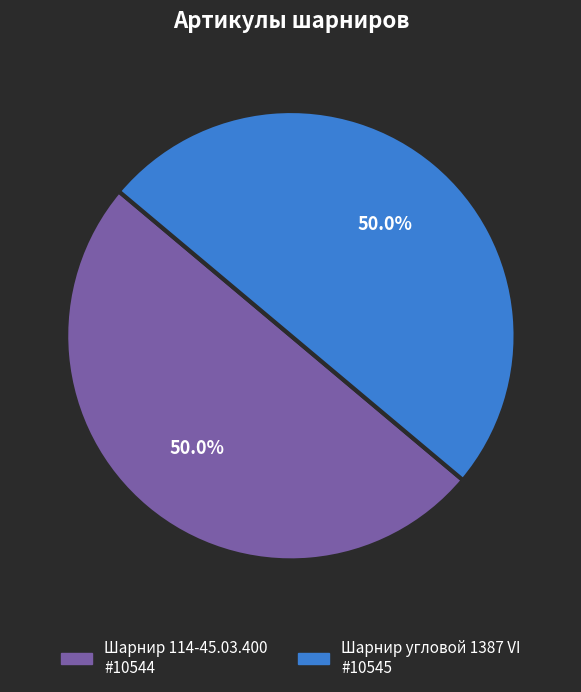

Count the number of slices in the pie.

2